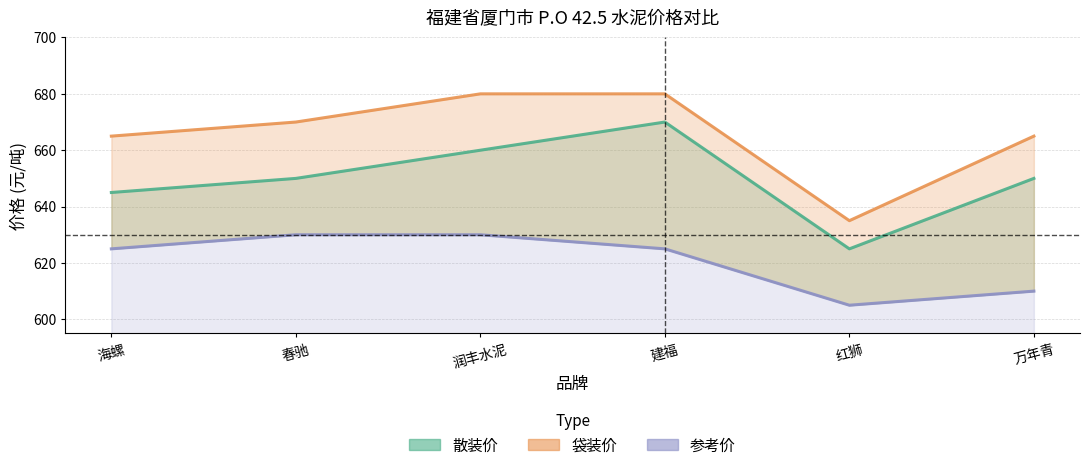

List the labels in order of 散装价 value, smallest first.

红狮, 海螺, 春驰, 万年青, 润丰水泥, 建福